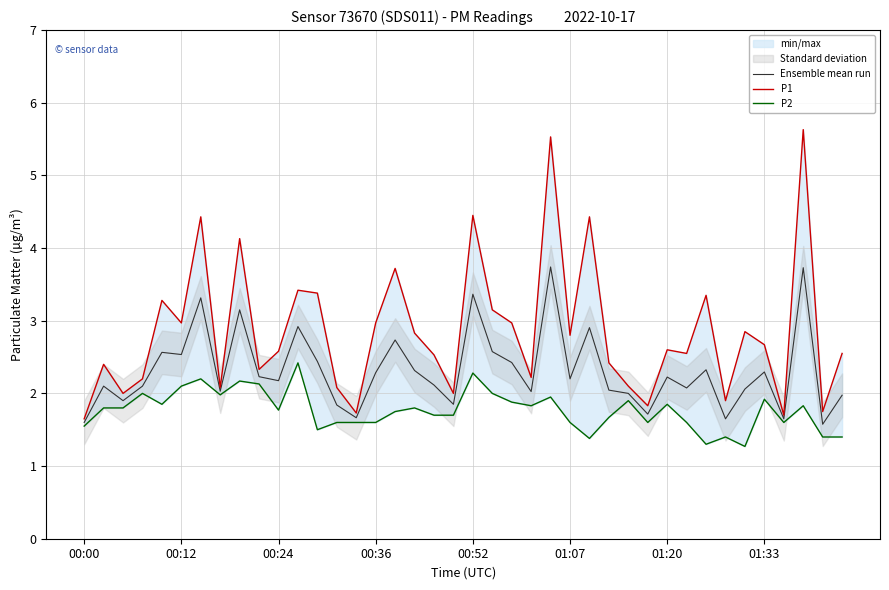

Is it true that Ensemble mean run equals 2.2 at 00:24?

True